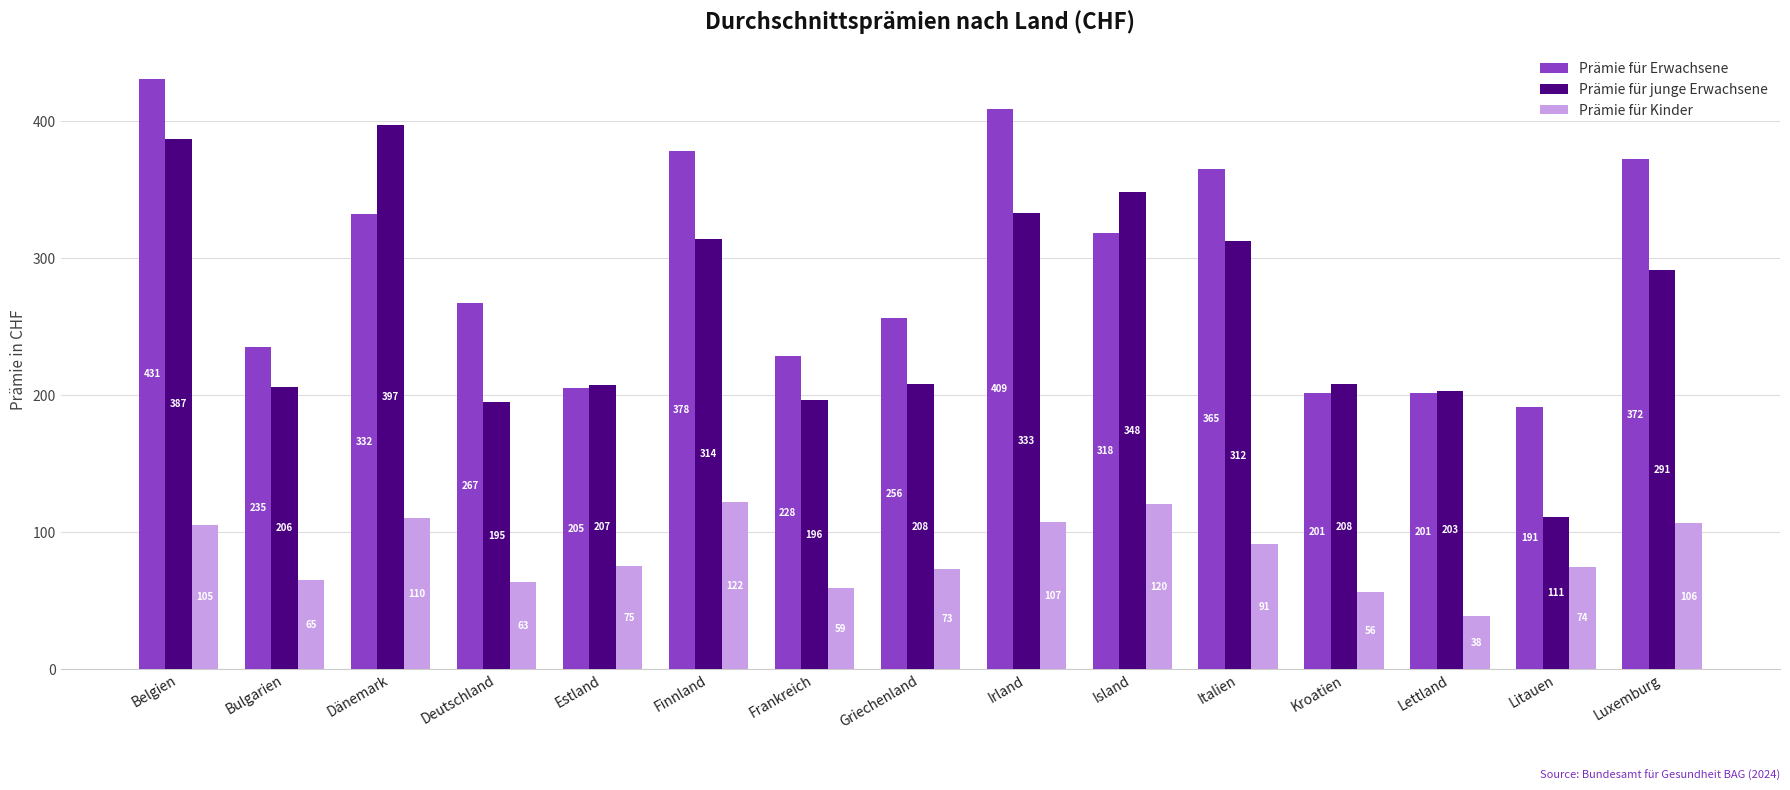

At which label does Prämie für Kinder reach its minimum?

Lettland